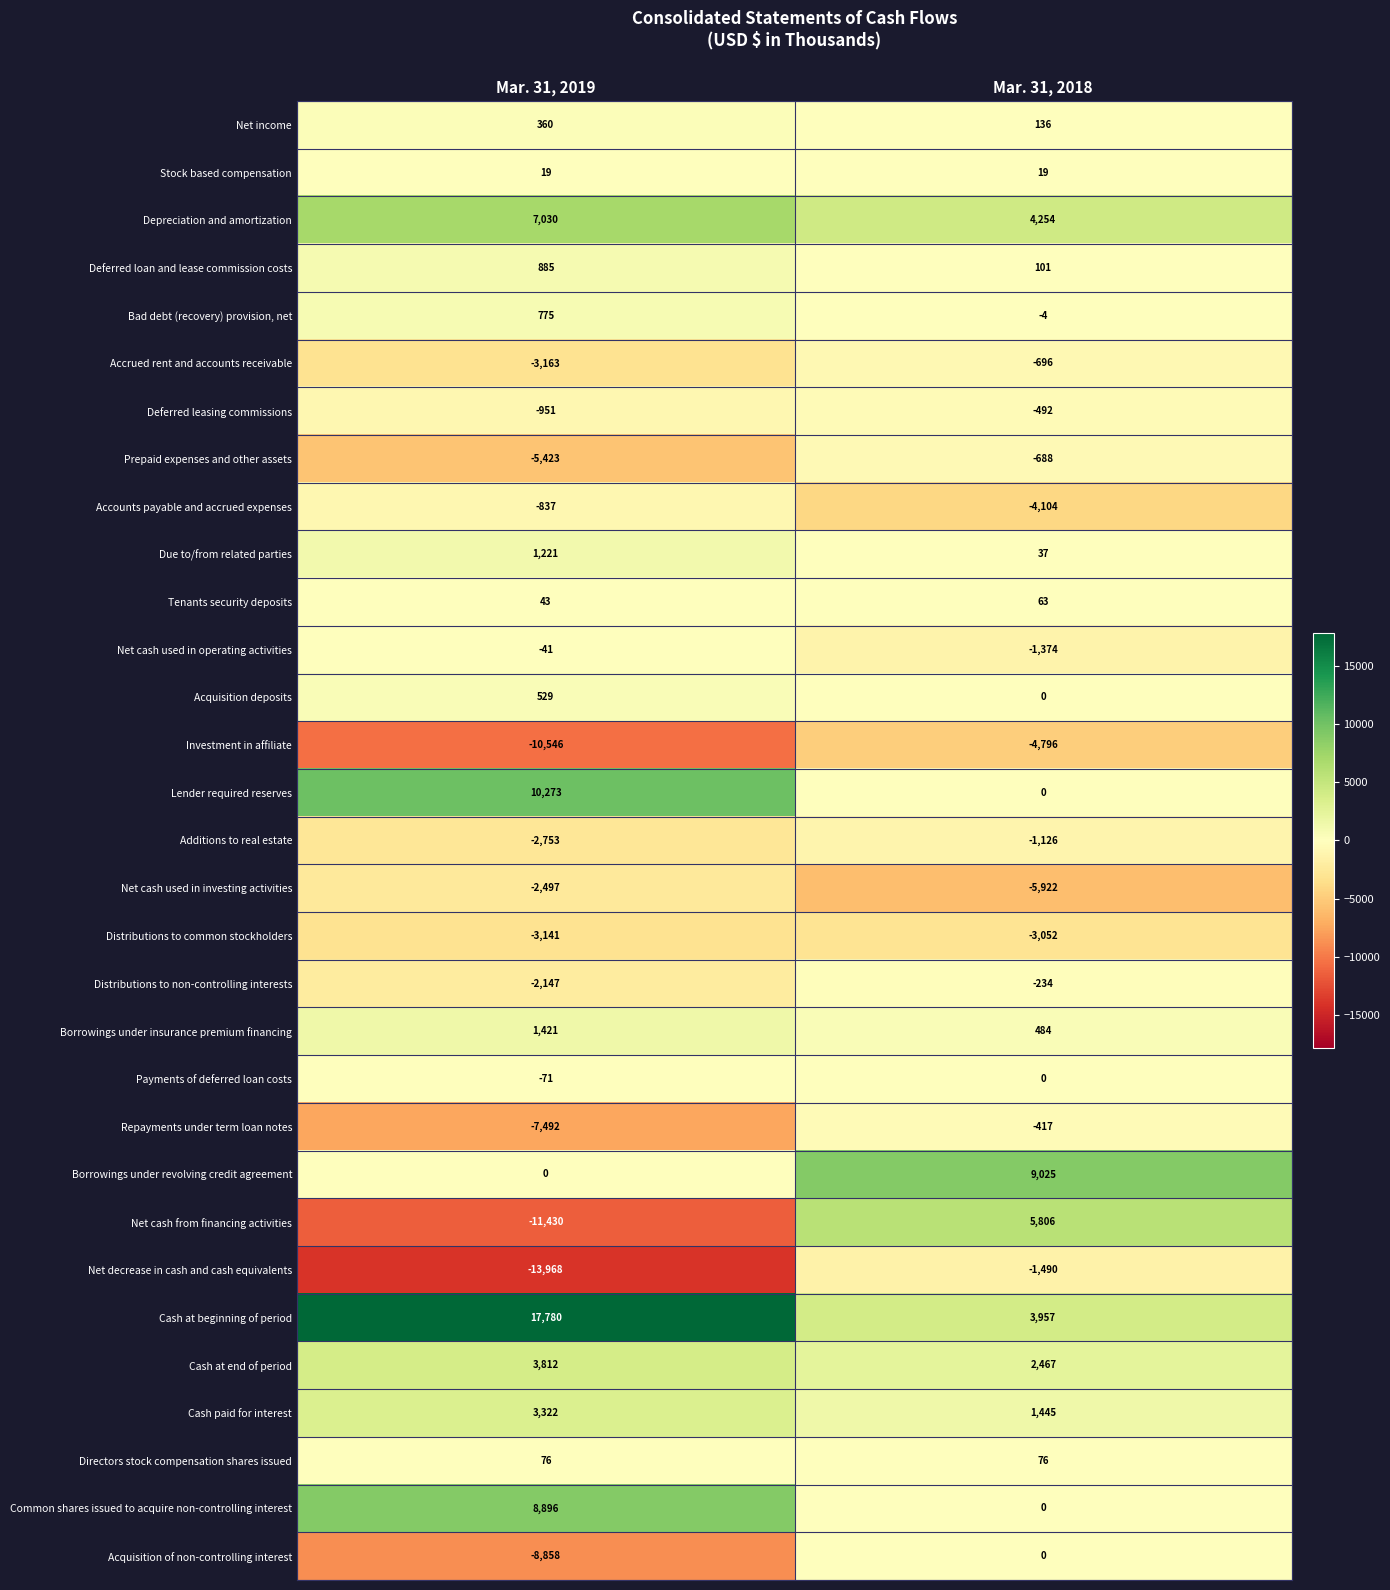

How many categories are shown in the chart?

2